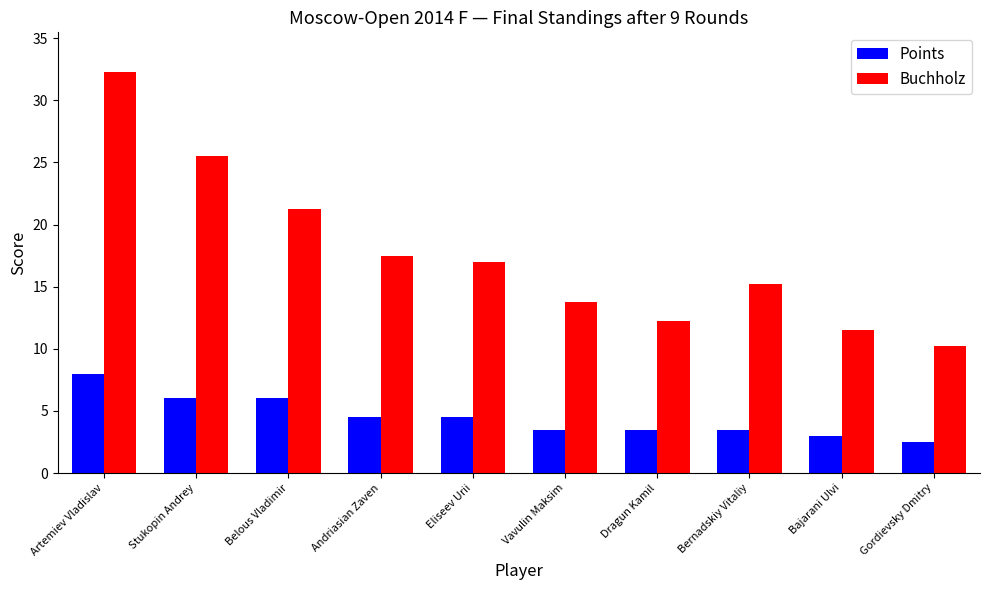

What is the label of the 3rd bar from the right?

Bernadskiy Vitaliy